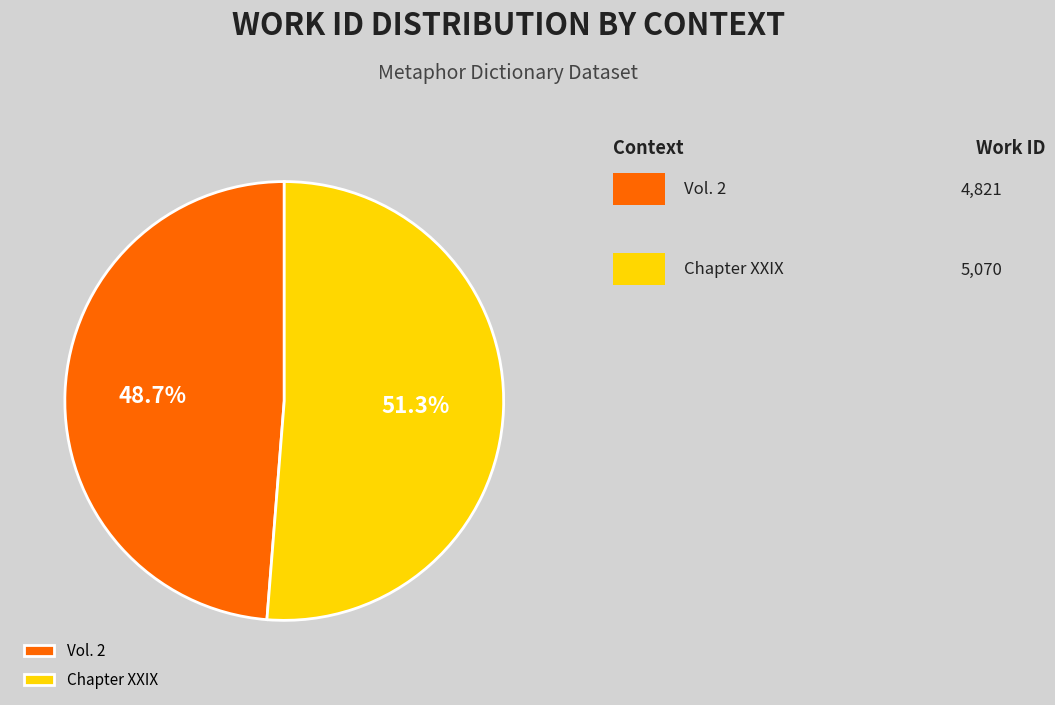

What percentage is the Chapter XXIX slice, to the nearest percent?

51%